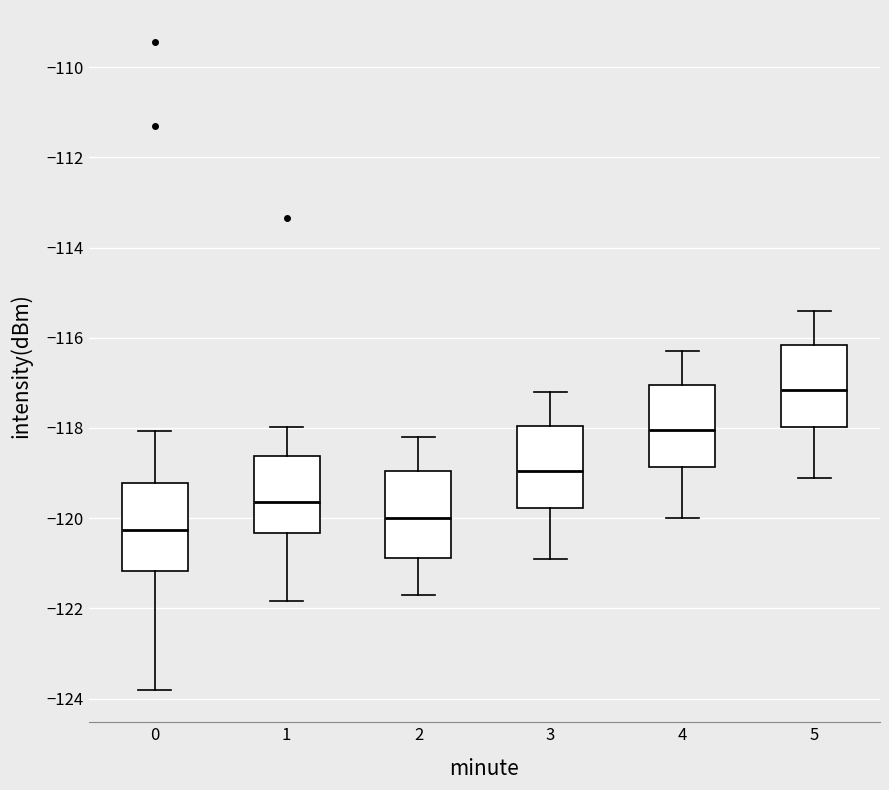

Which box's median line is the highest?

5